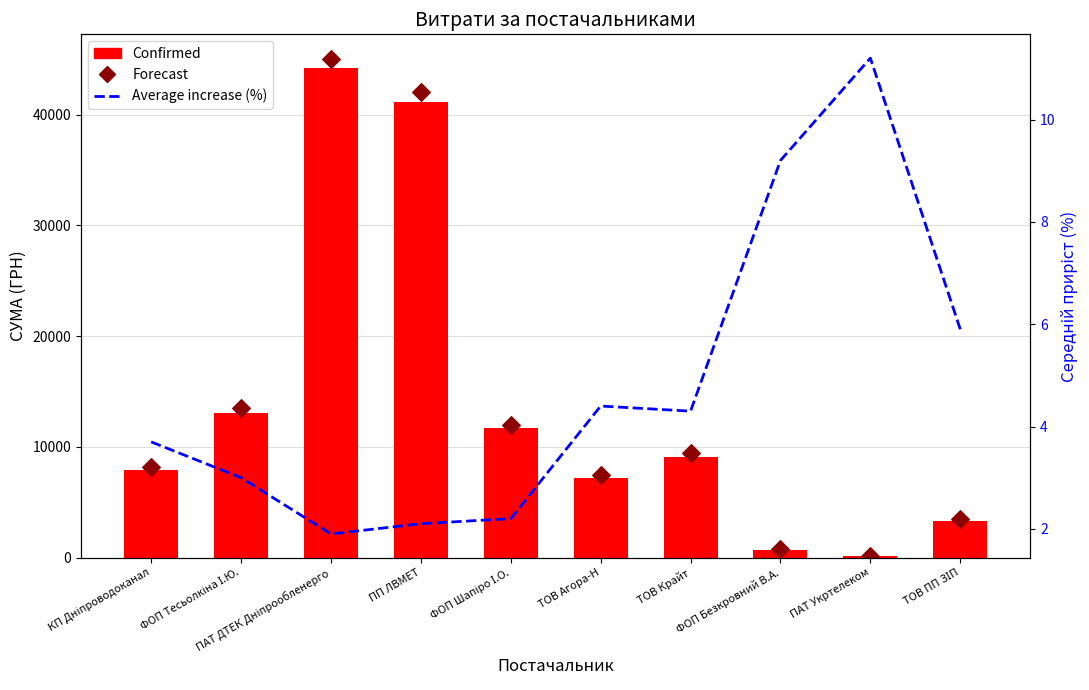

What are all the series names shown in the legend?

Confirmed, Forecast, Average increase (%)